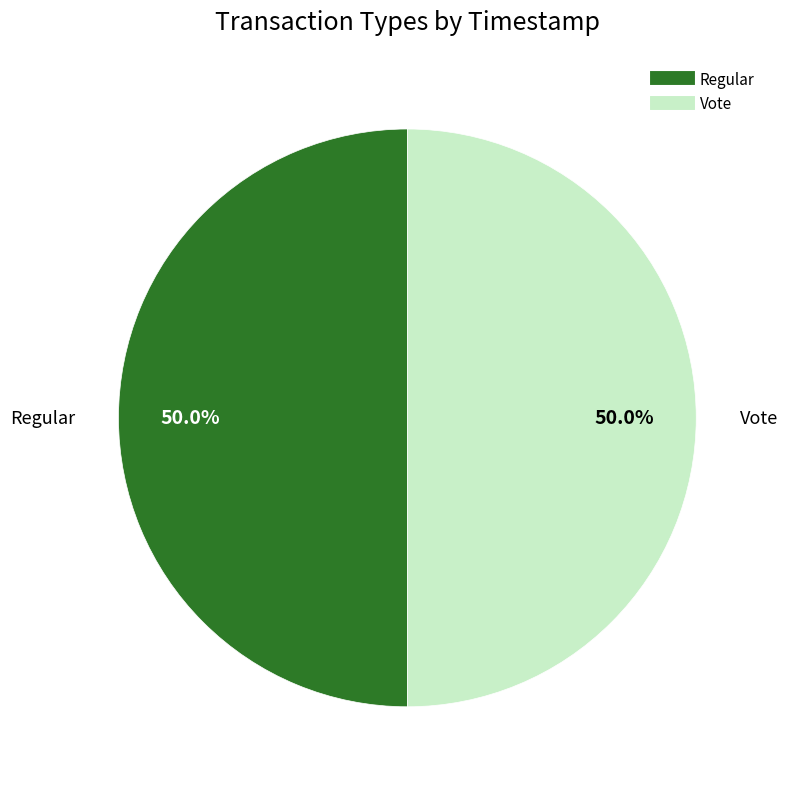

What is the ratio of the value at Regular to the value at Vote?

1.0